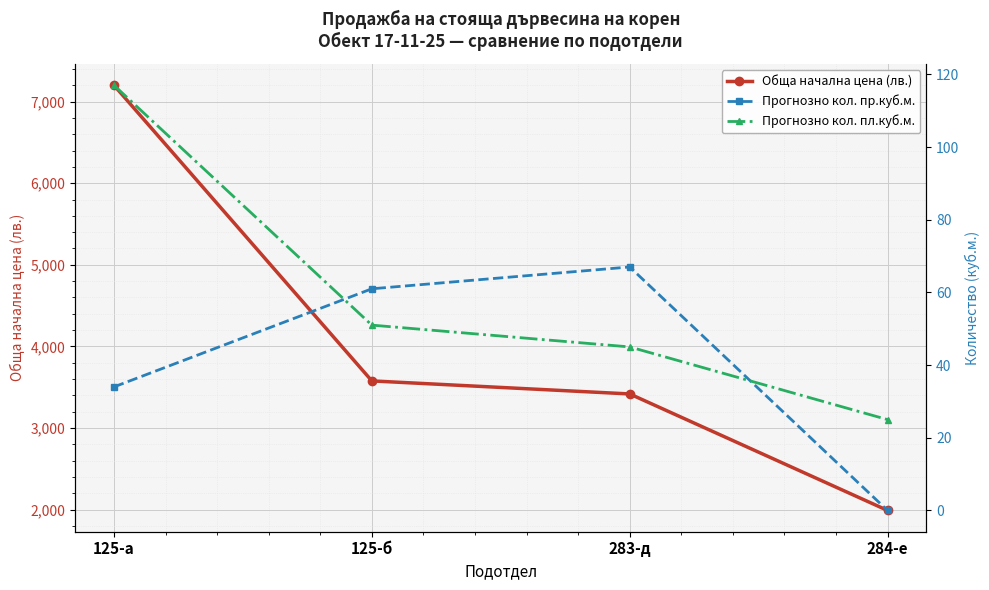

What is the label of the 4th point from the left?

284-е